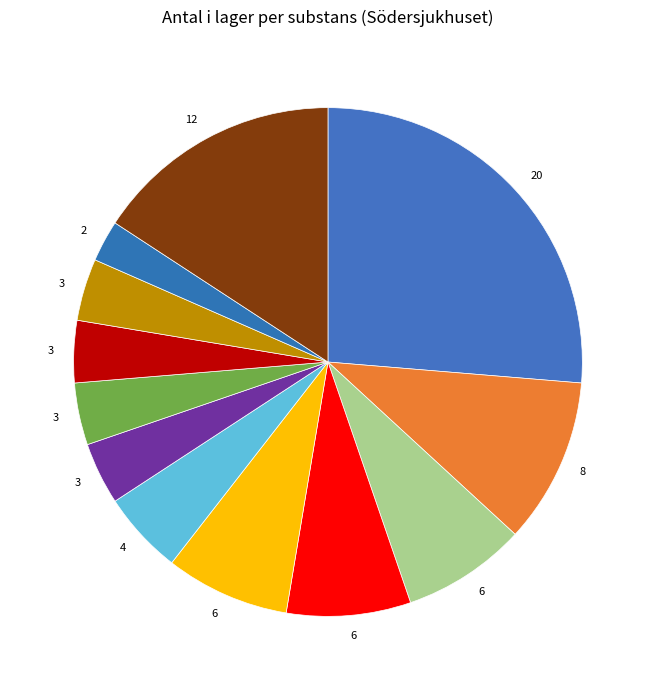

How many segments does this pie chart have?

12